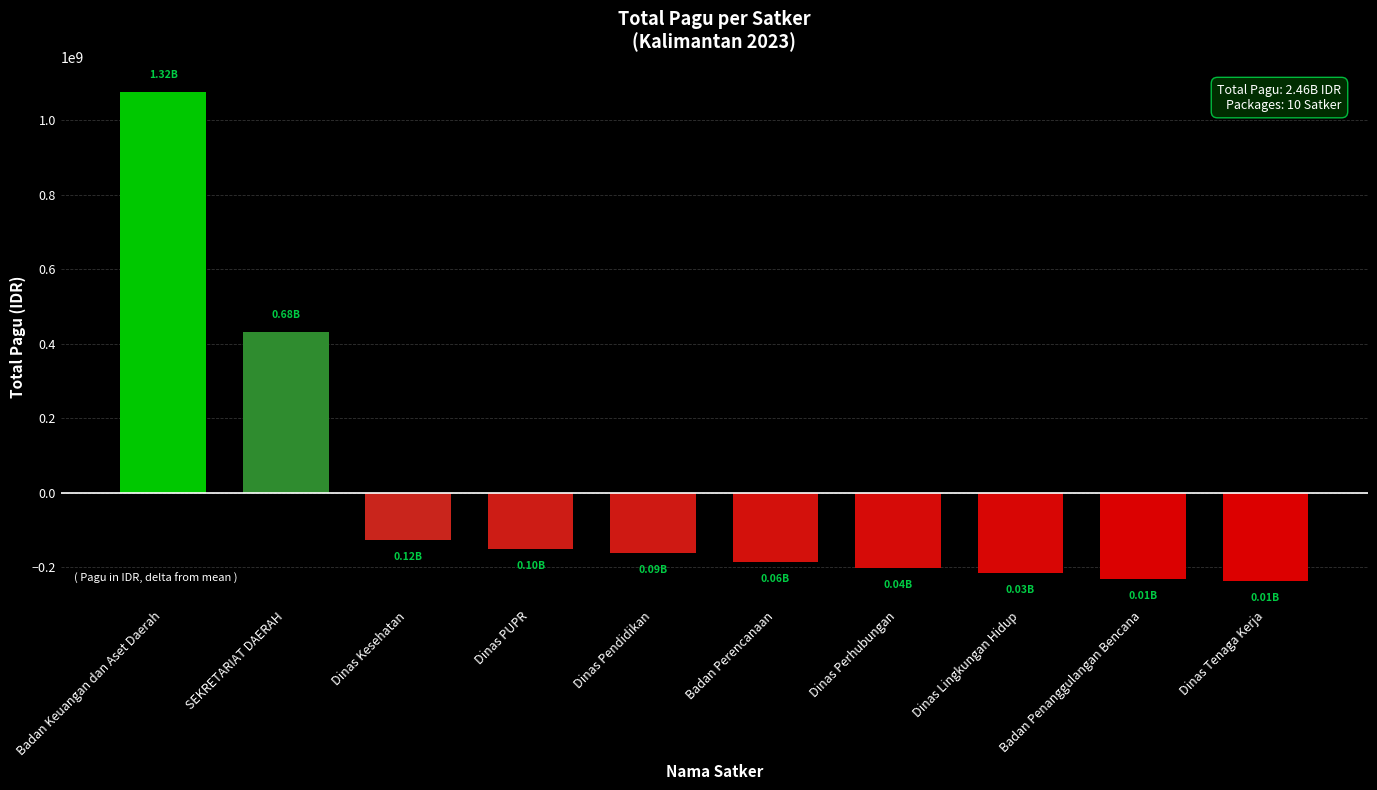

What is the difference between the values at Badan Keuangan dan Aset Daerah and Dinas PUPR?

1226793126.0